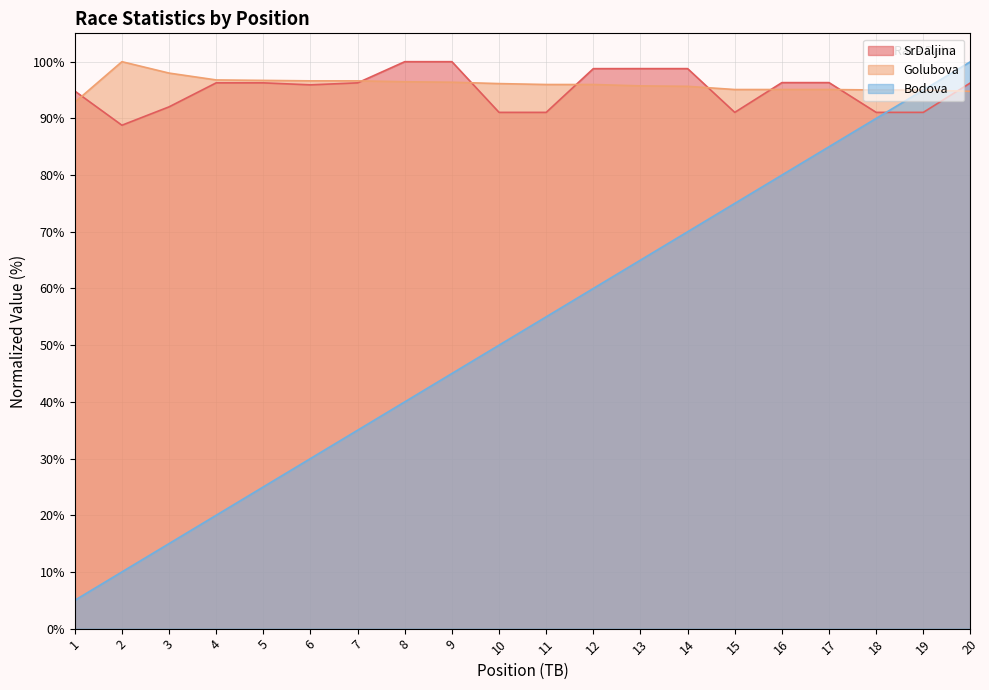

List the labels in order of SrDaljina value, smallest first.

2, 10, 11, 15, 18, 19, 3, 1, 6, 4, 5, 7, 20, 16, 17, 12, 13, 14, 8, 9